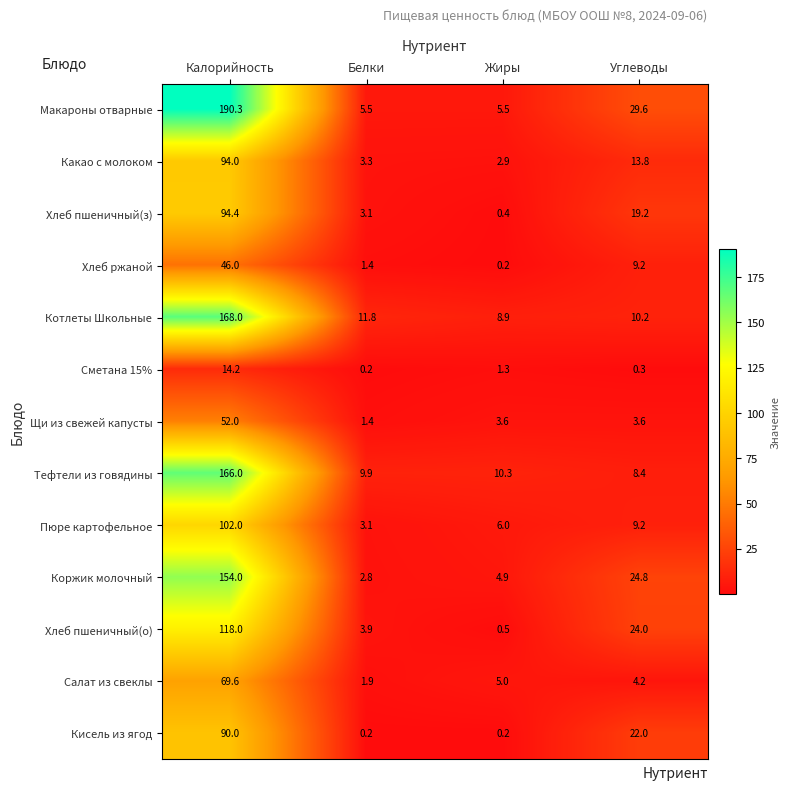

The Хлеб ржаной series shows 0.5 at Белки. True or false?

False